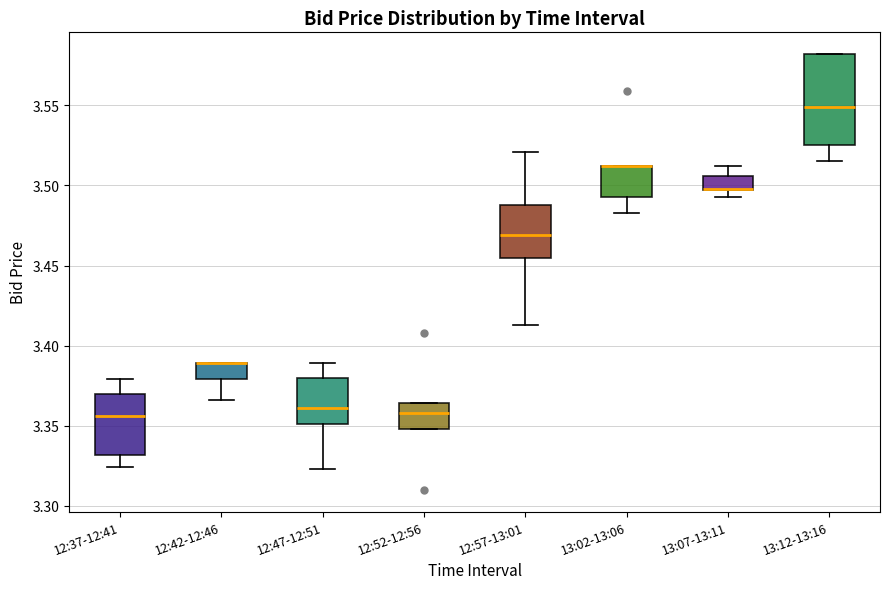

Which box is the tallest, from its lower edge to its upper edge?

13:12-13:16